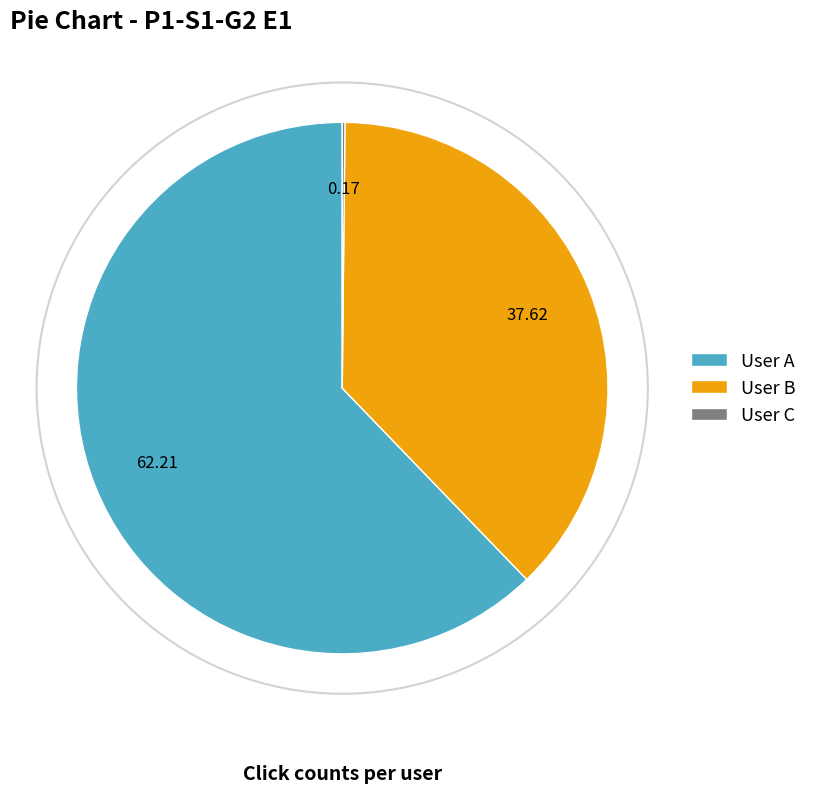

What is the ratio of the value at User A to the value at User B?

1.7